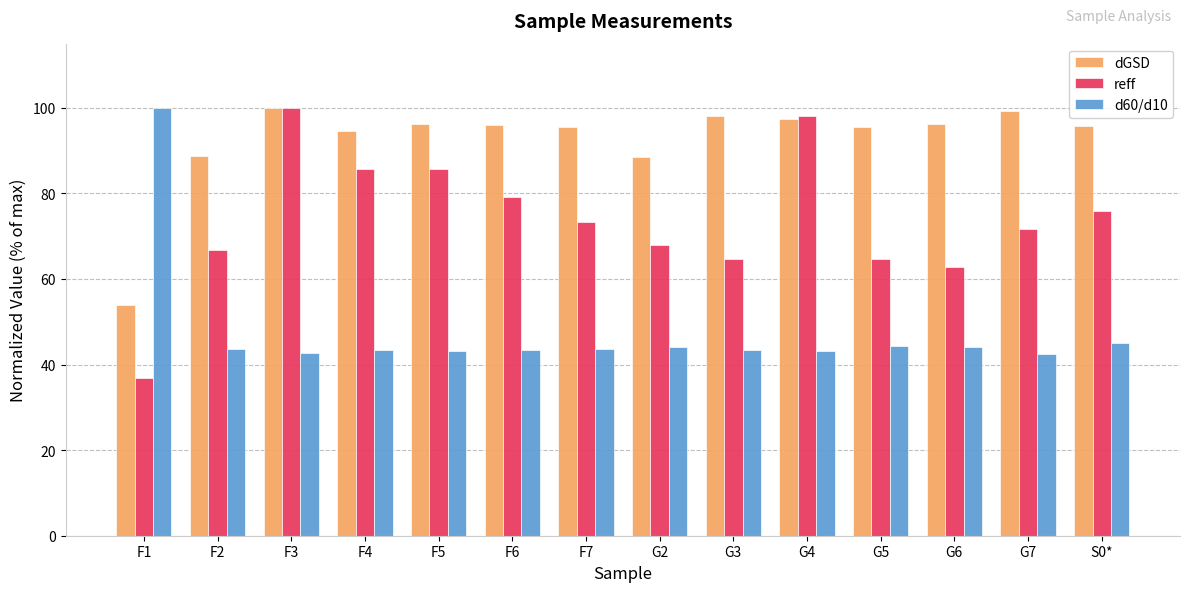

What is the total value across all series at F1?

190.6